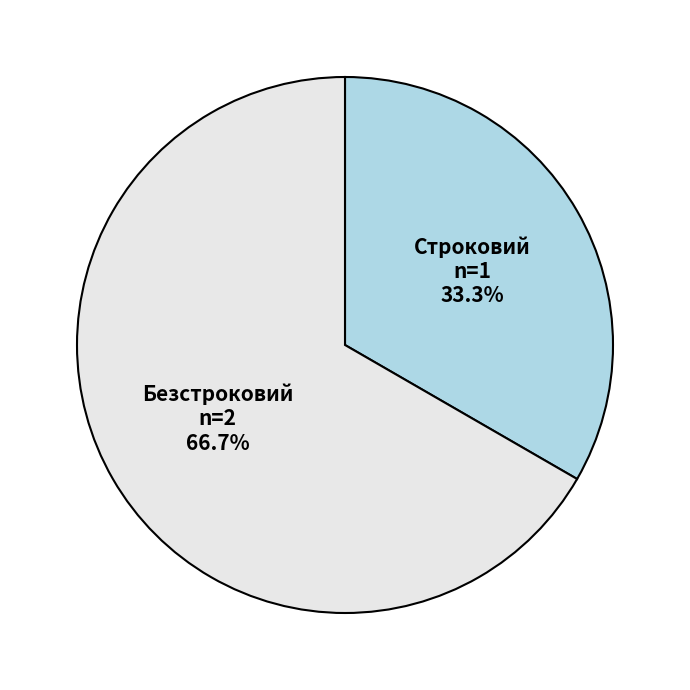

To the nearest percent, what percentage of the pie is Строковий?

33%